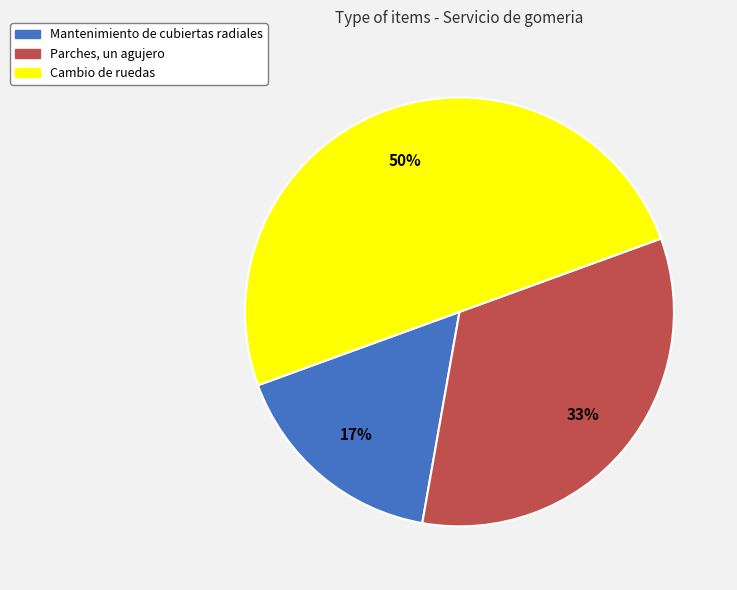

Combined, do Cambio de ruedas and Parches, un agujero account for over 50%?

Yes